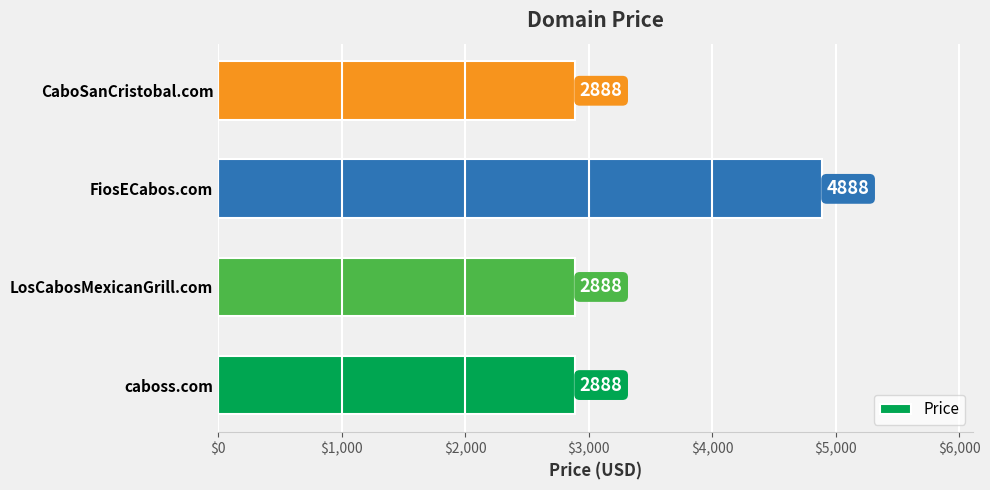

What is the maximum value shown in the chart?

4888